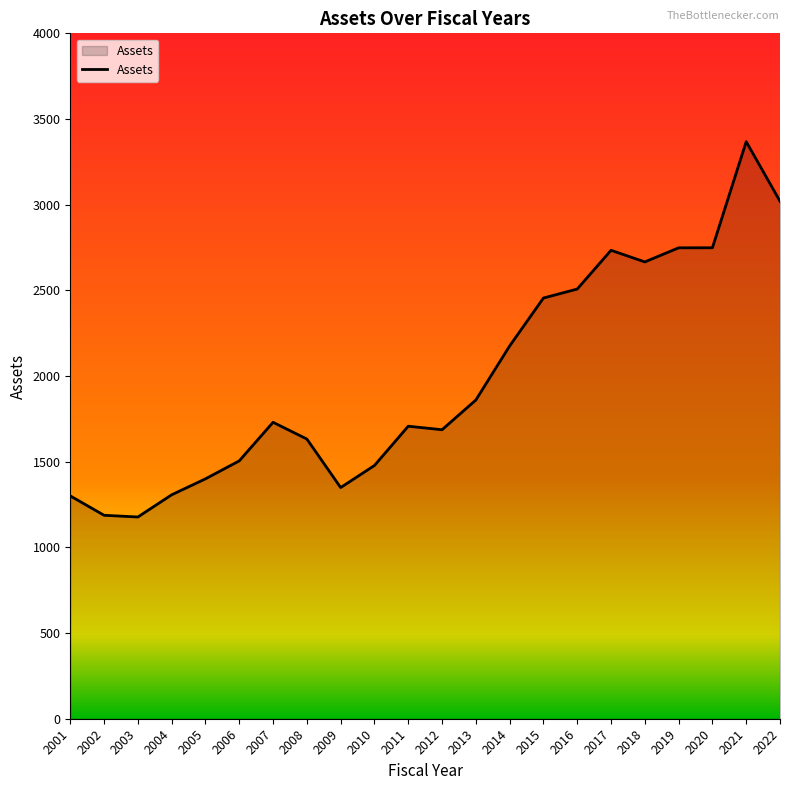

What is the ratio of the value at 2014 to the value at 2006?

1.4